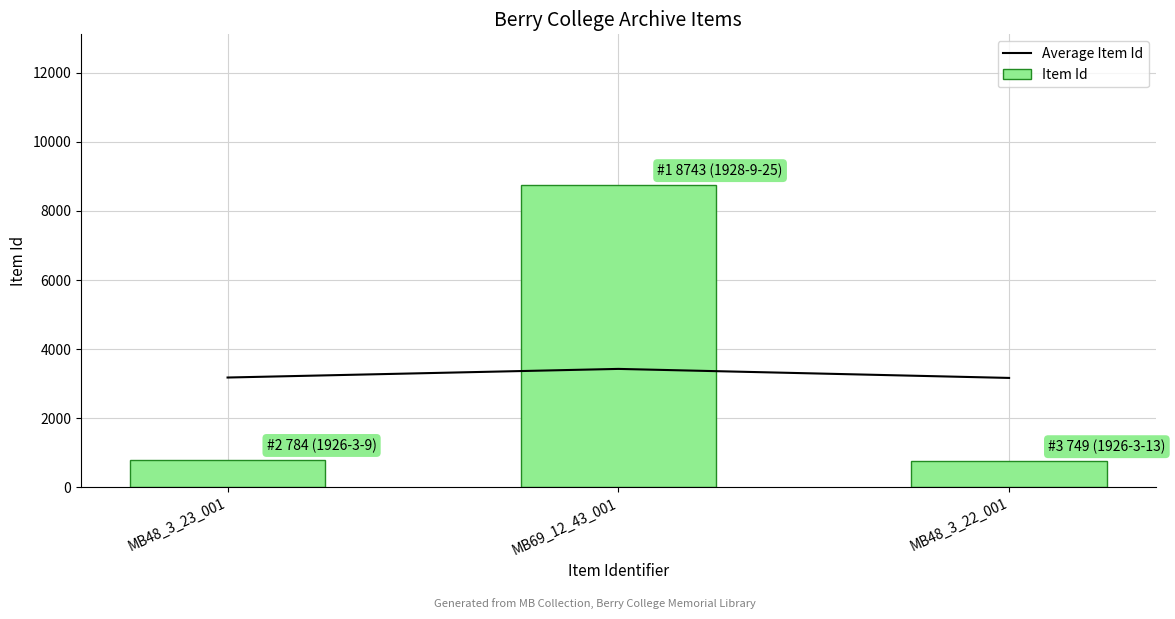

At how many categories does at least one series exceed 8215?

1